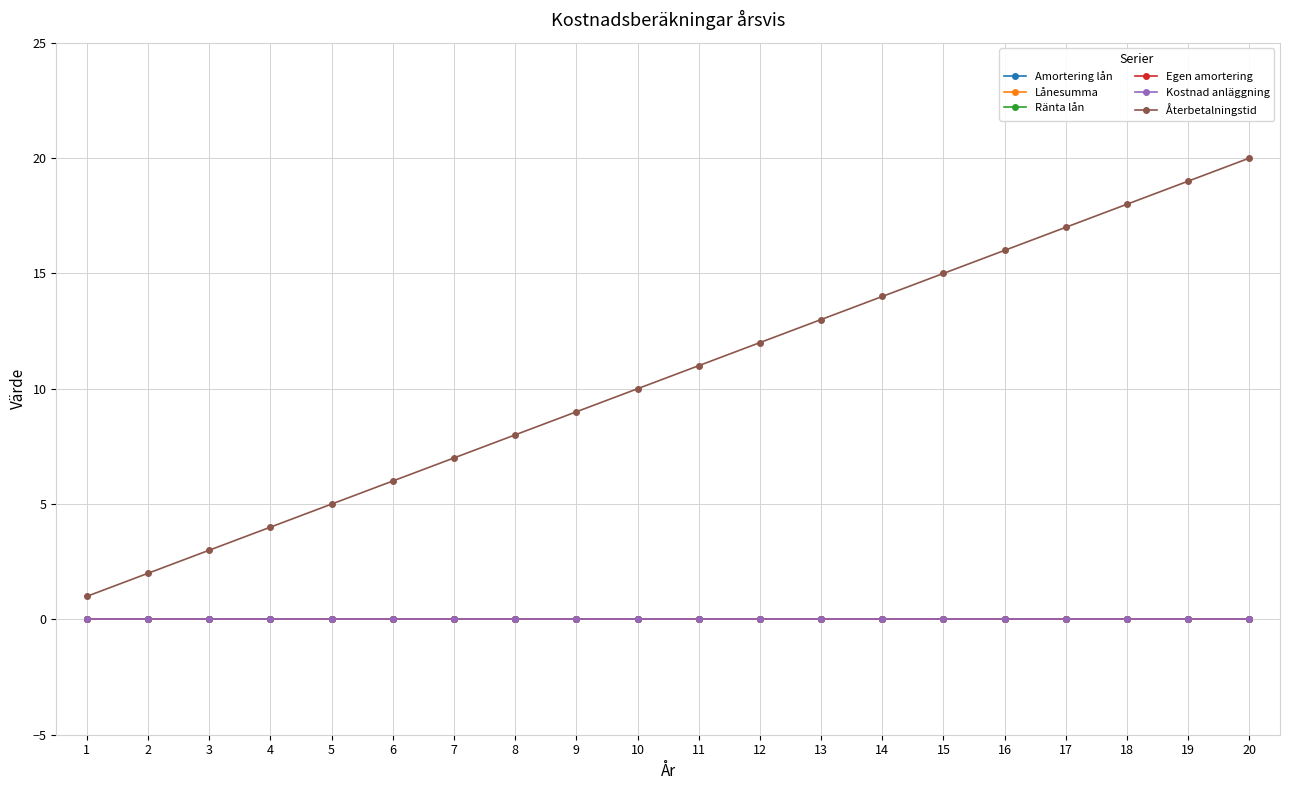

Does the chart have visible grid lines?

Yes